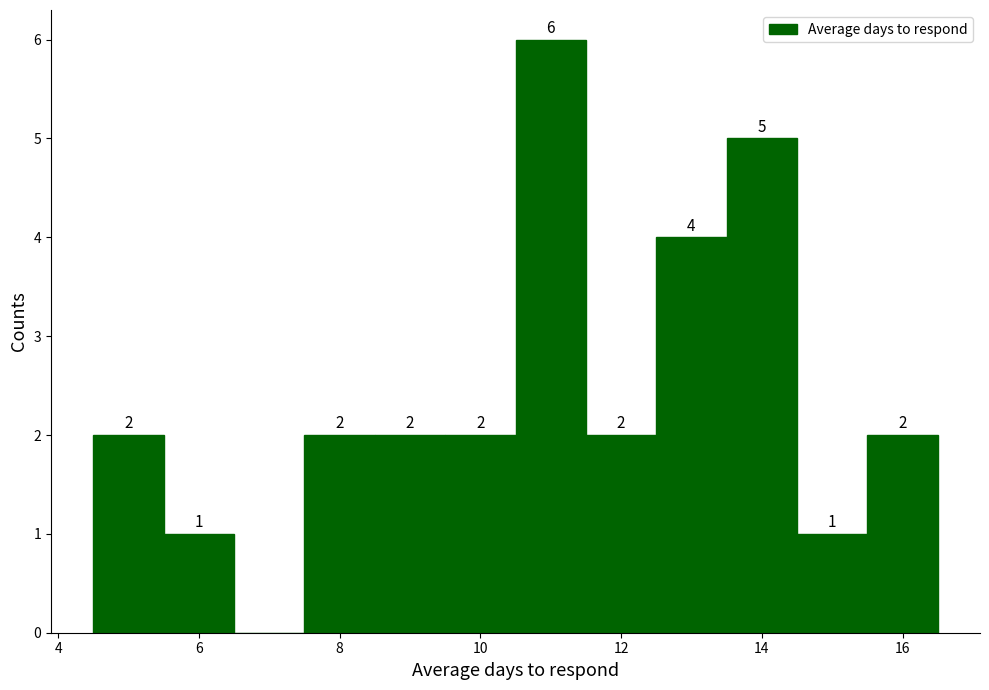

Over which range of the x-axis is the bar tallest?

10.5 to 11.5